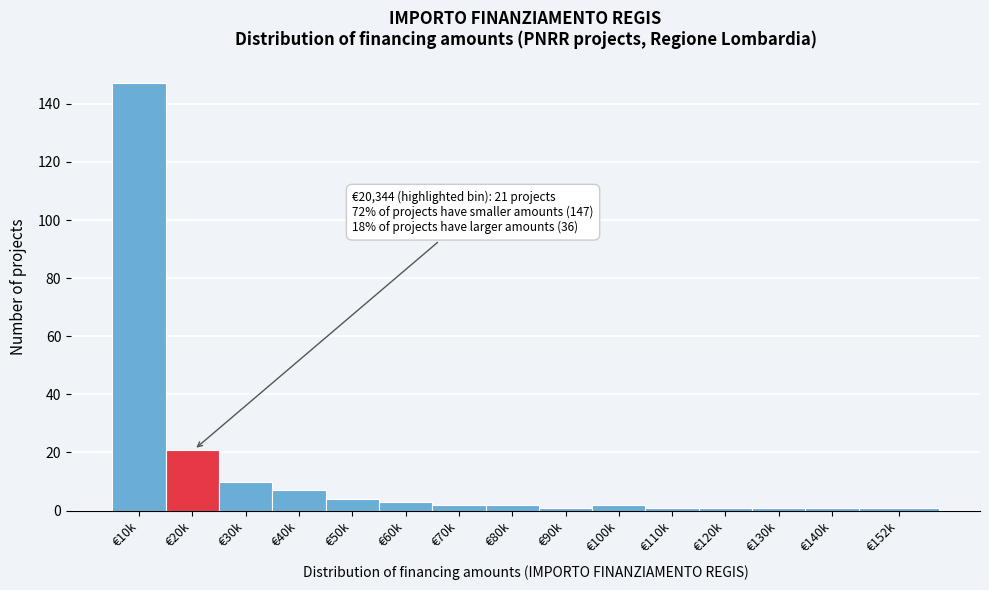

Reading left to right, extract all data points from this chart.

147	21	10	7	4	3	2	2	1	2	1	1	1	1	1